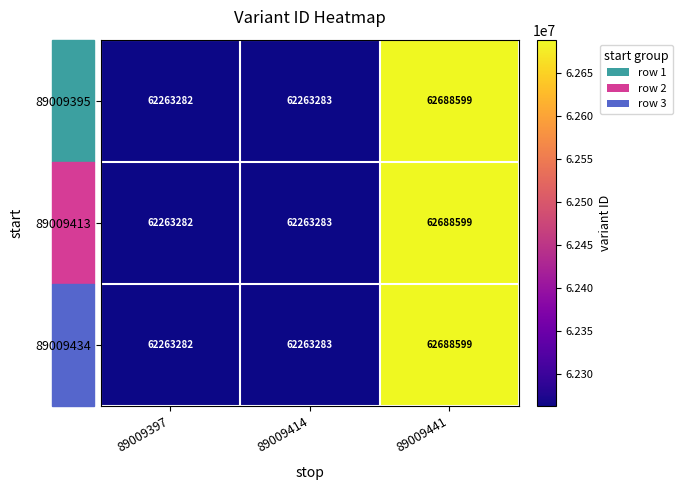

The 89009395 series shows 91143134 at 89009414. True or false?

False